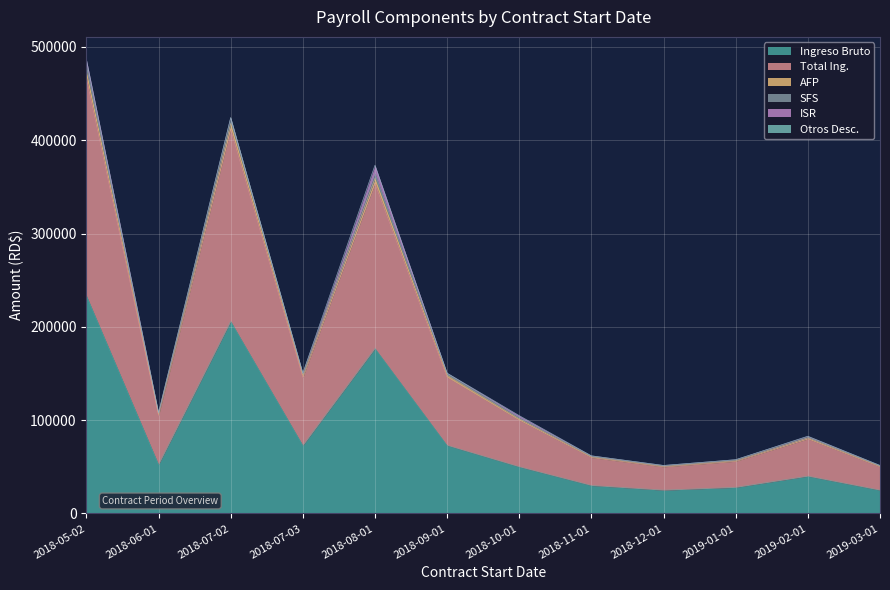

Which has a higher value, 2018-10-01 or 2018-09-01?

2018-09-01